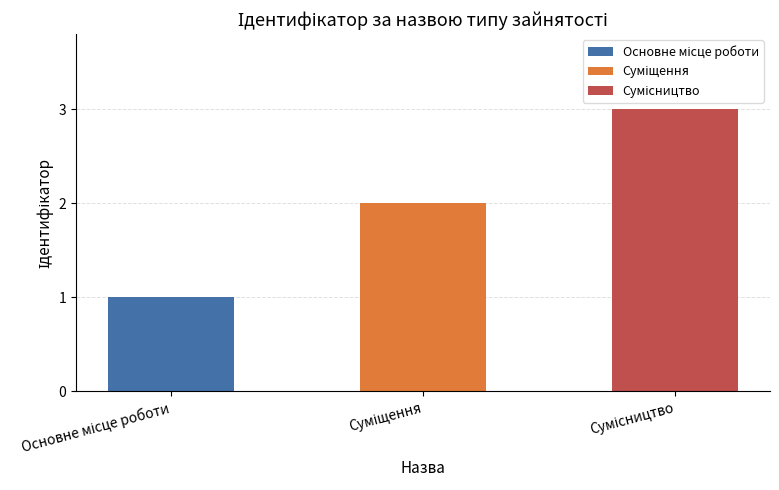

Does the chart contain stacked bars?

No